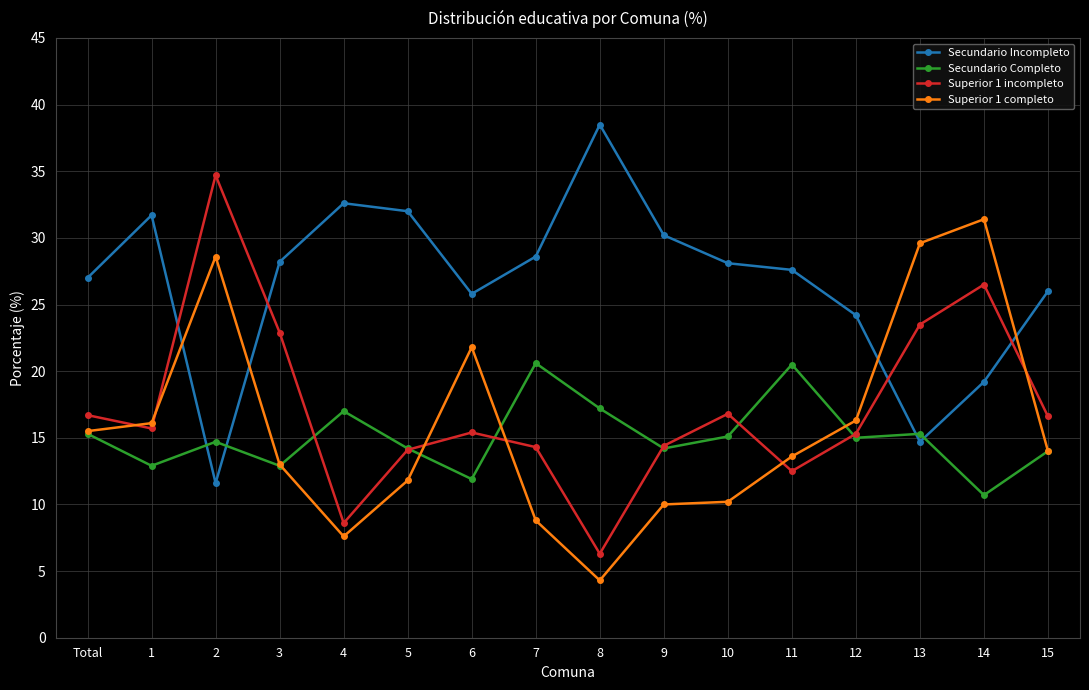

Which series ends up on top after the final intersection of Secundario Incompleto and Superior 1 incompleto?

Secundario Incompleto